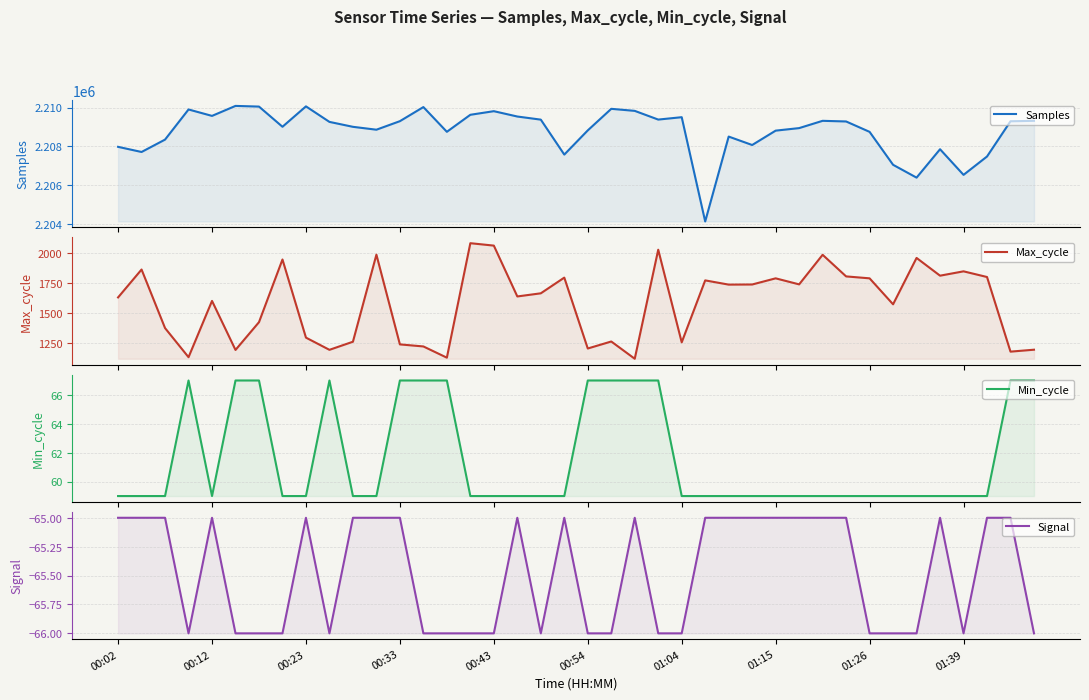

Between 01:39 and 35, which series saw the biggest shift?

Samples